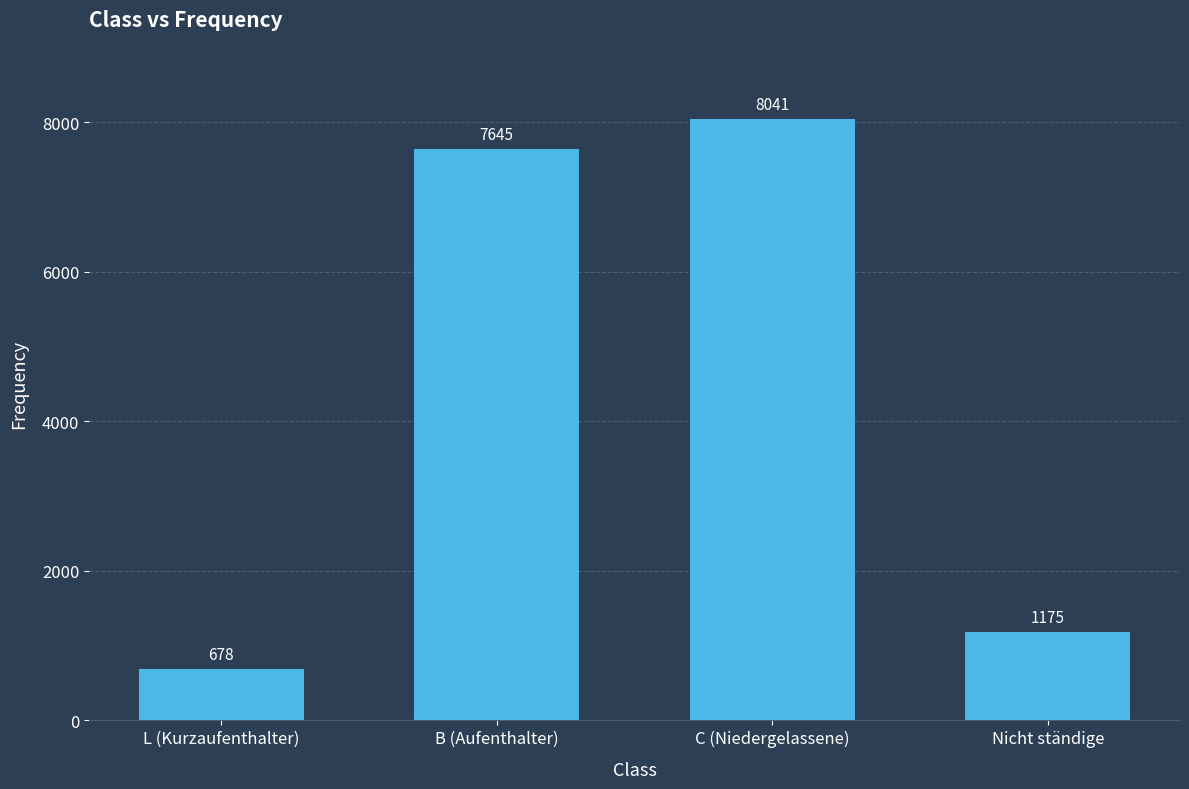

How many series are shown in this chart?

1